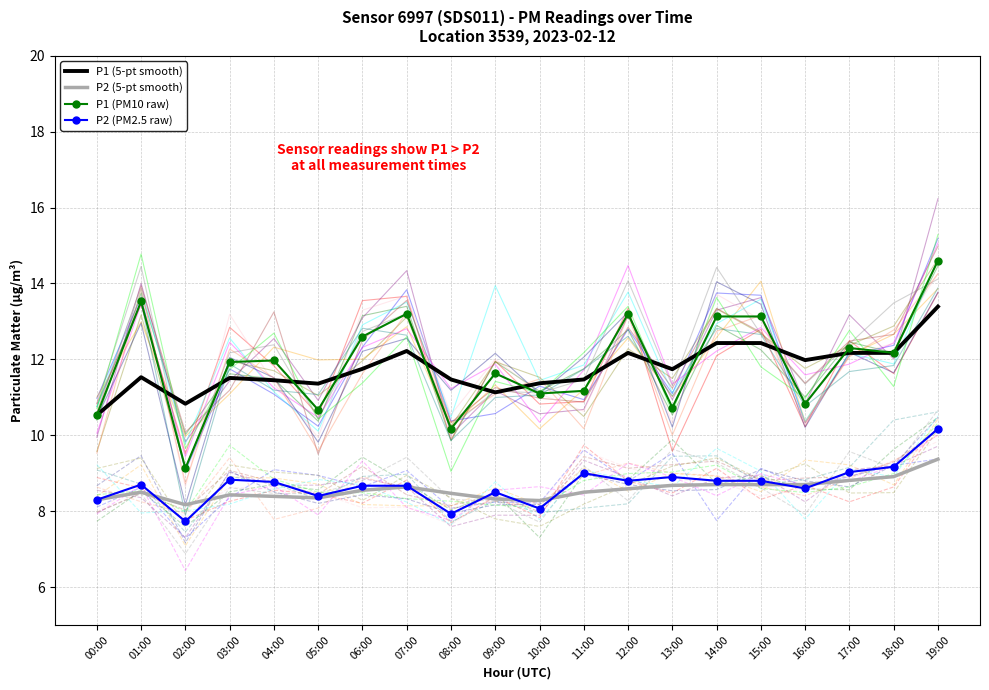

What is the value of the P1 (5-pt smooth) point at the 18th from the left?

12.2